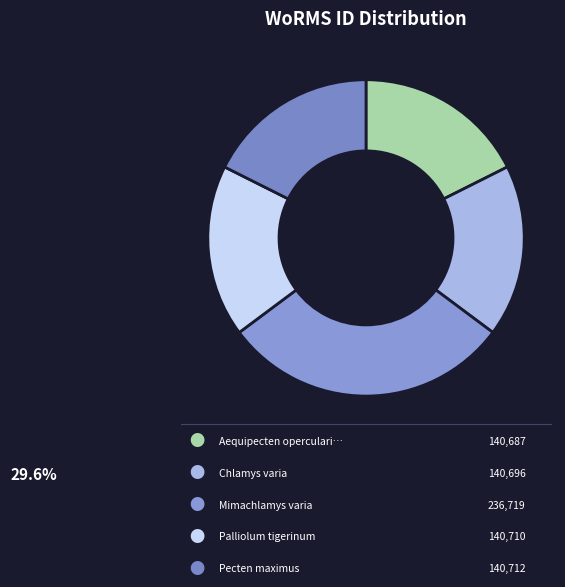

Rank the categories by value from highest to lowest.

Mimachlamys varia, Pecten maximus, Palliolum tigerinum, Chlamys varia, Aequipecten opercularis